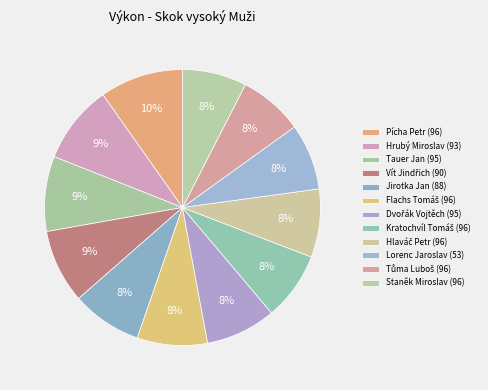

Combined, what portion of the pie is Hlaváč Petr (96) and Jirotka Jan (88)?

16.2%